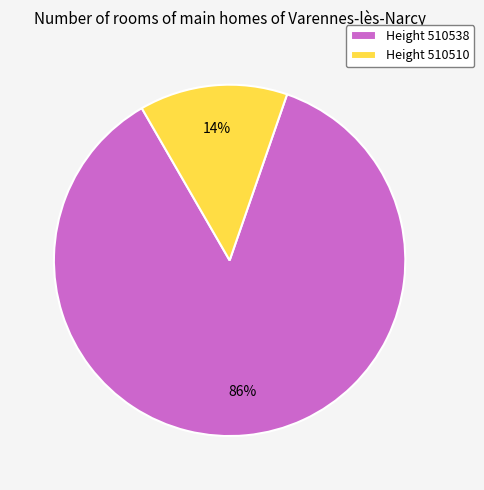

What is the smallest slice in the pie chart?

Height 510510